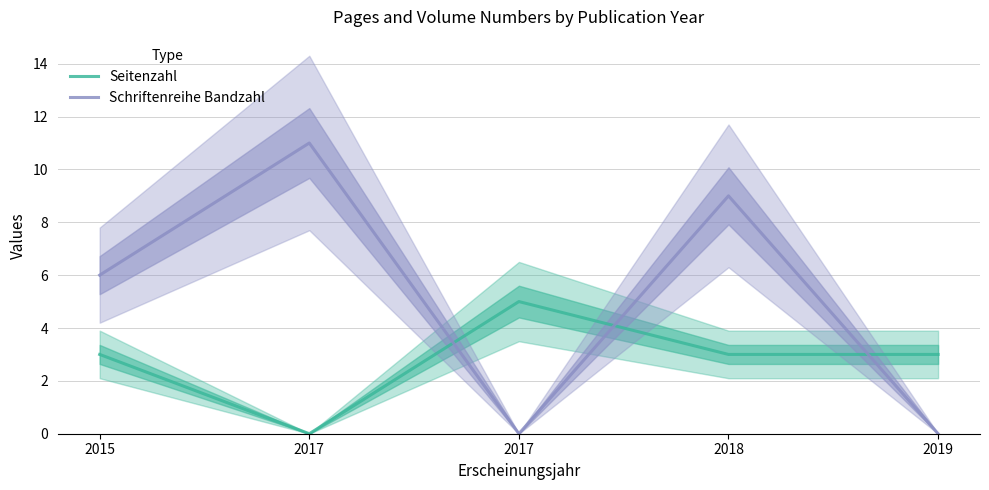

Reading right to left, extract all data points from this chart.

Seitenzahl: 3	3	5	0	3
Schriftenreihe Bandzahl: 0	9	0	11	6